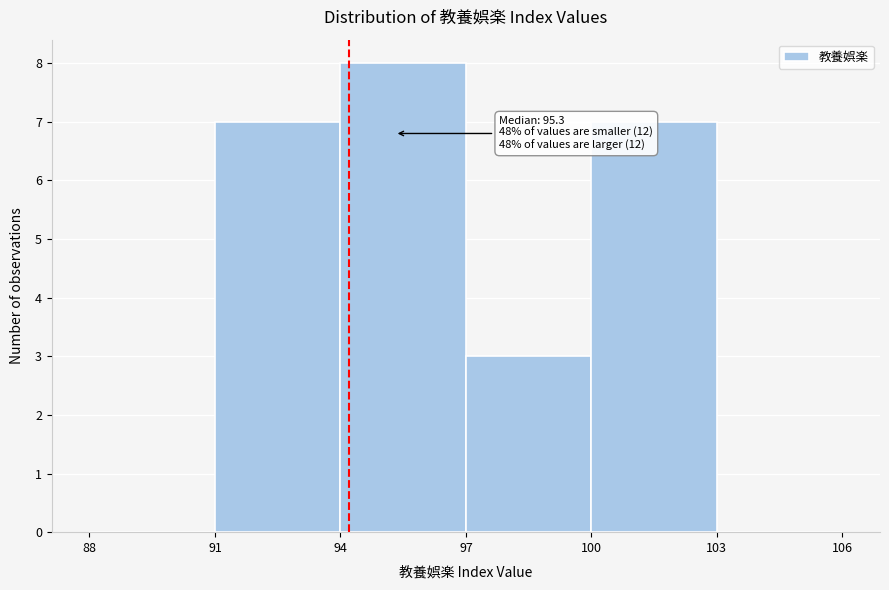

Over which range of the x-axis is the bar tallest?

94 to 97